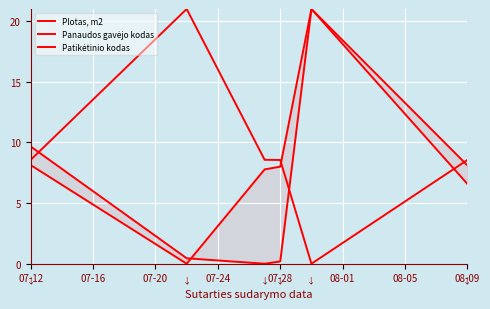

How many intersections are there between Plotas, m2 and Panaudos gavėjo kodas?

3